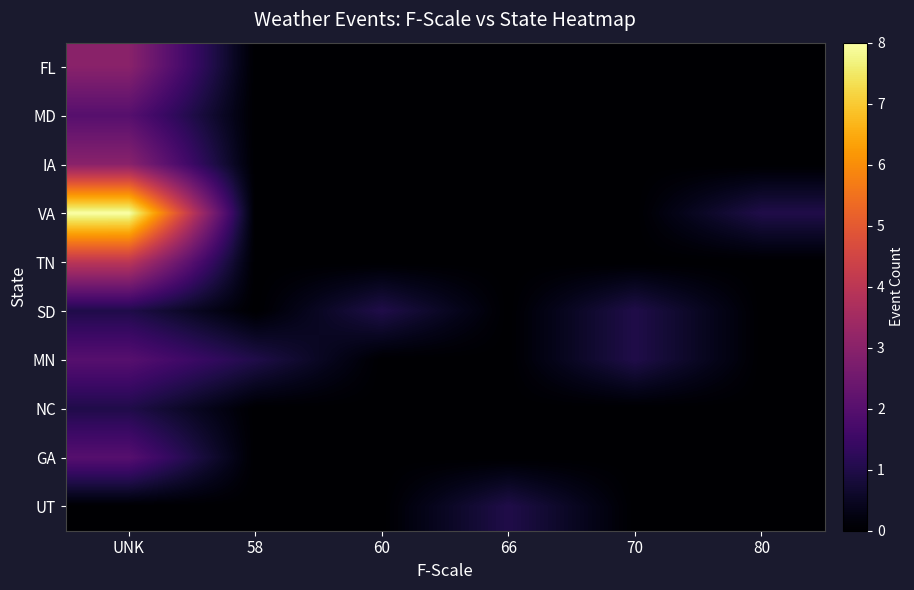

At how many categories does at least one series exceed 1?

1